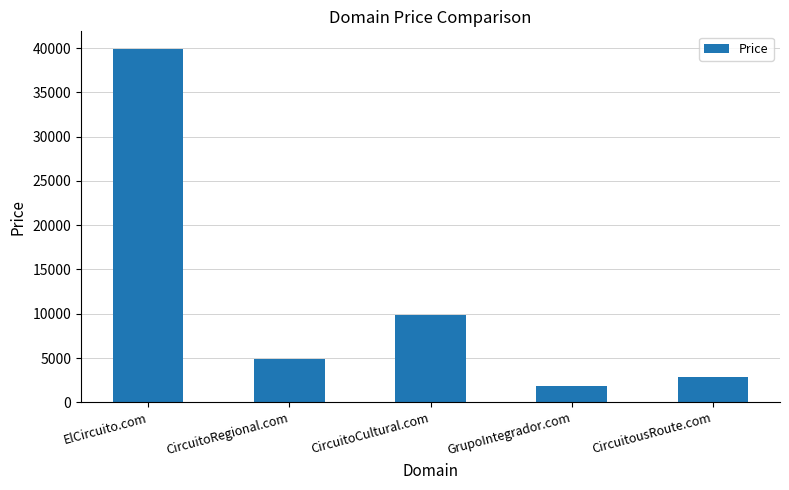

Which category has the highest value across all series?

ElCircuito.com